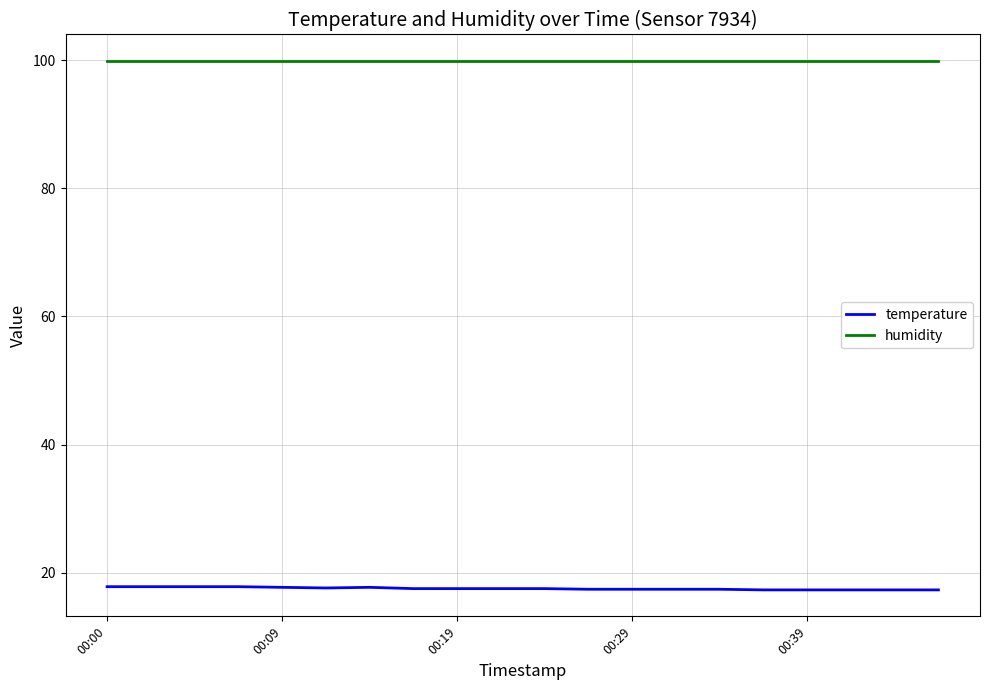

Rank the series by their maximum value, from lowest to highest.

temperature, humidity